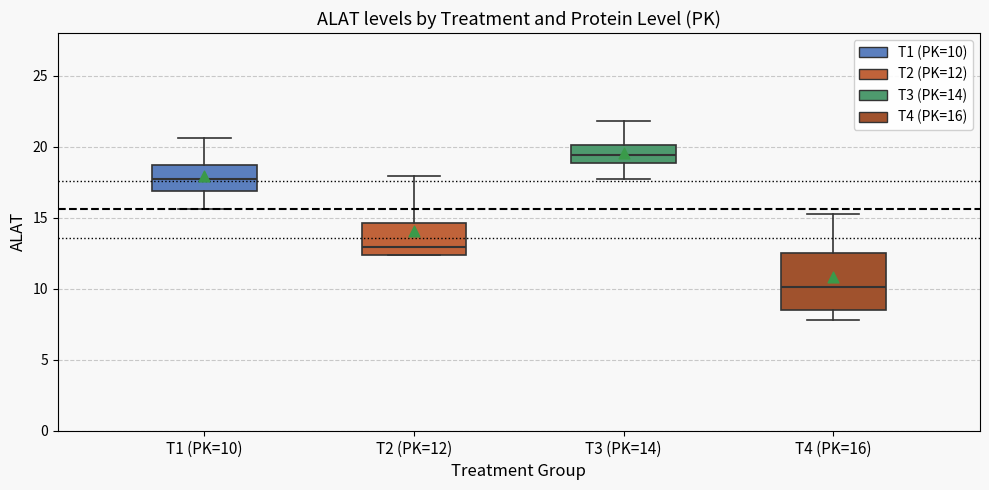

Where is the lower edge of the box for T2 (PK=12) on the y-axis? The values are not printed on the chart, so give them approximately, as read against the axis.

12.5